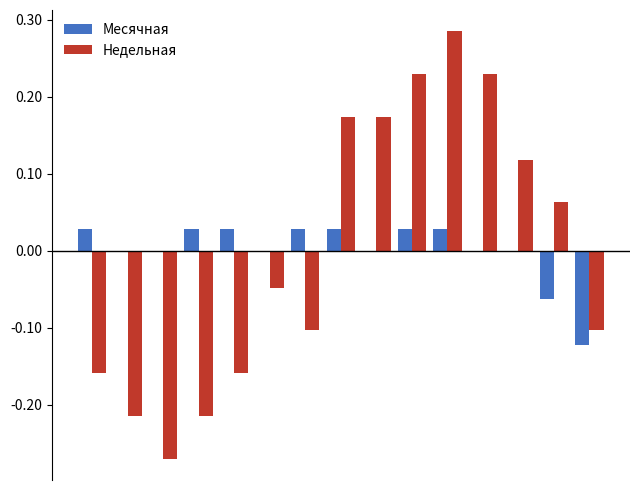

List the series in order of their peak value, lowest first.

Месячная, Недельная